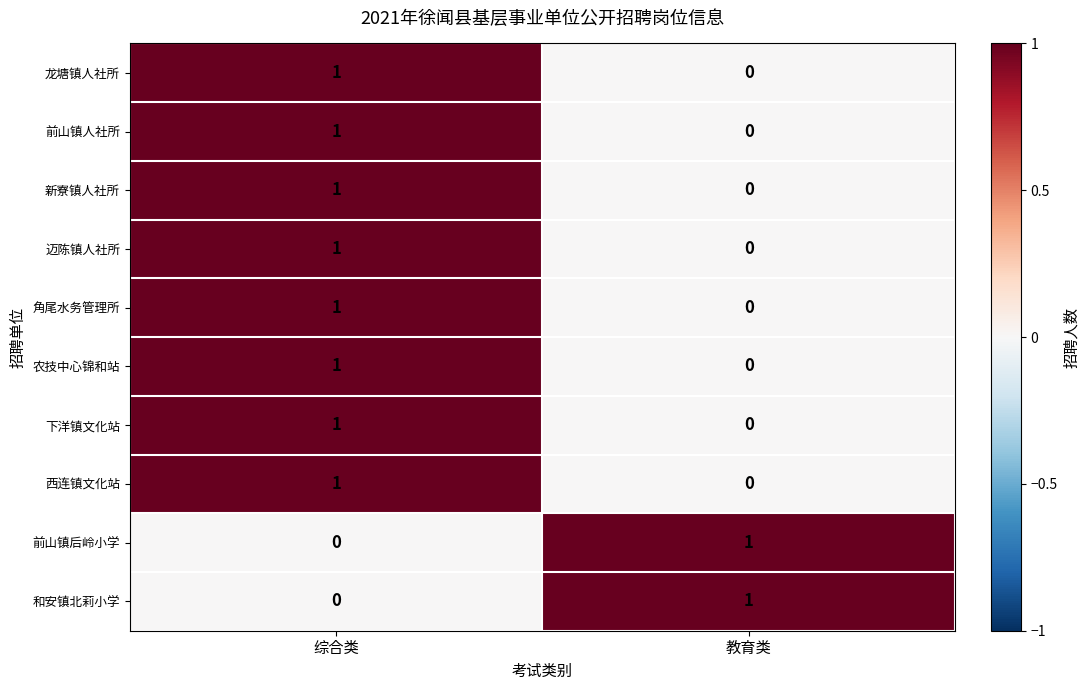

At which label does 下洋镇文化站 reach its minimum?

教育类